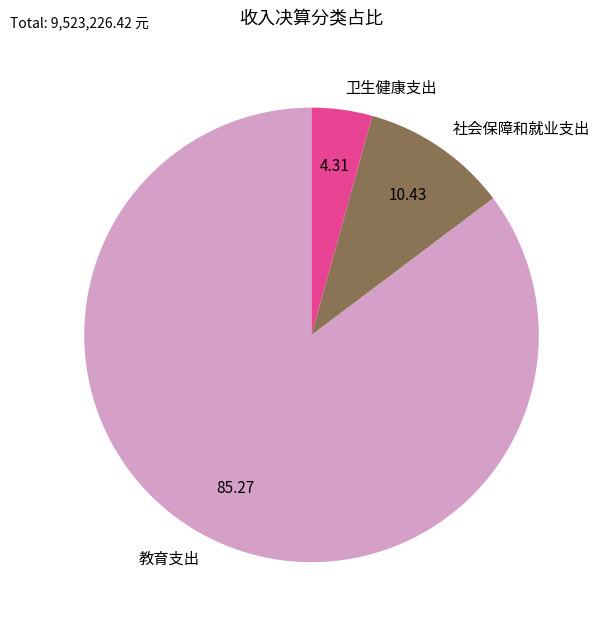

Which category accounts for the majority?

教育支出